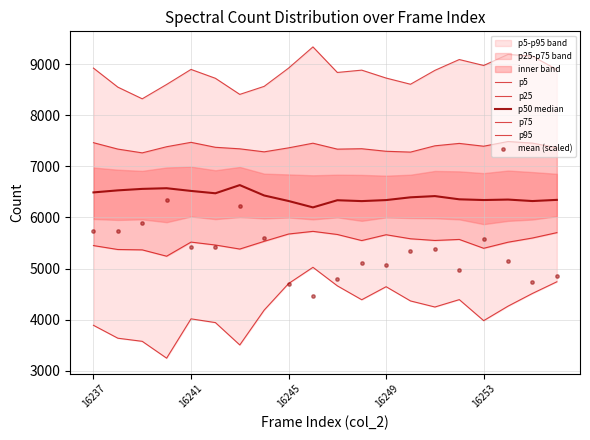

What is the total value across all series at 16249?

37734.5